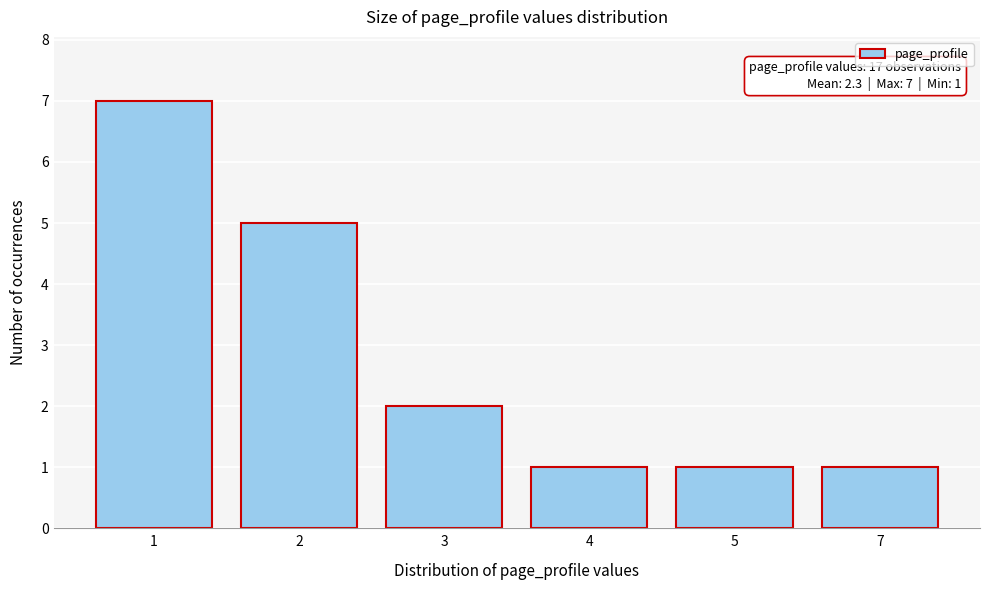

Reading right to left, what are all the values shown in this chart?

7=1	5=1	4=1	3=2	2=5	1=7